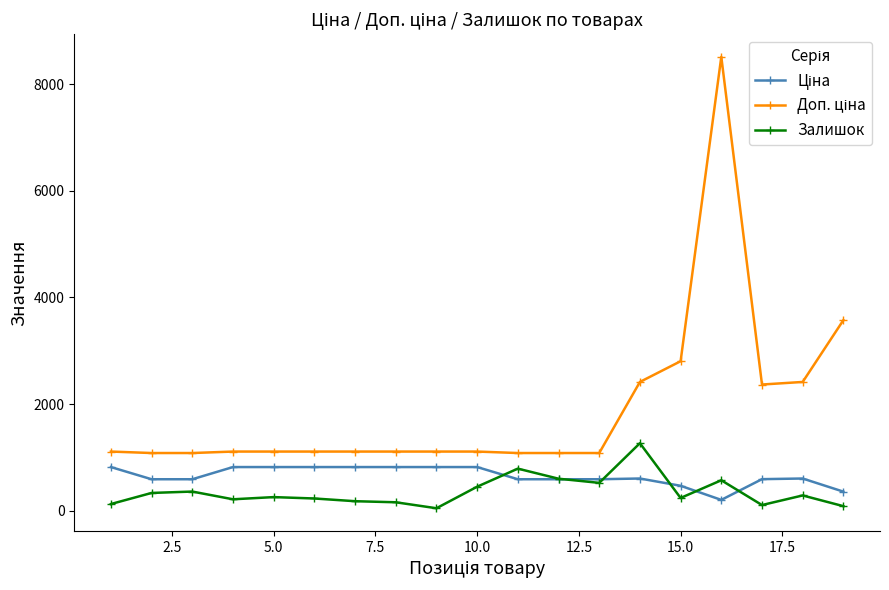

What is the maximum value for Залишок?

1266.0